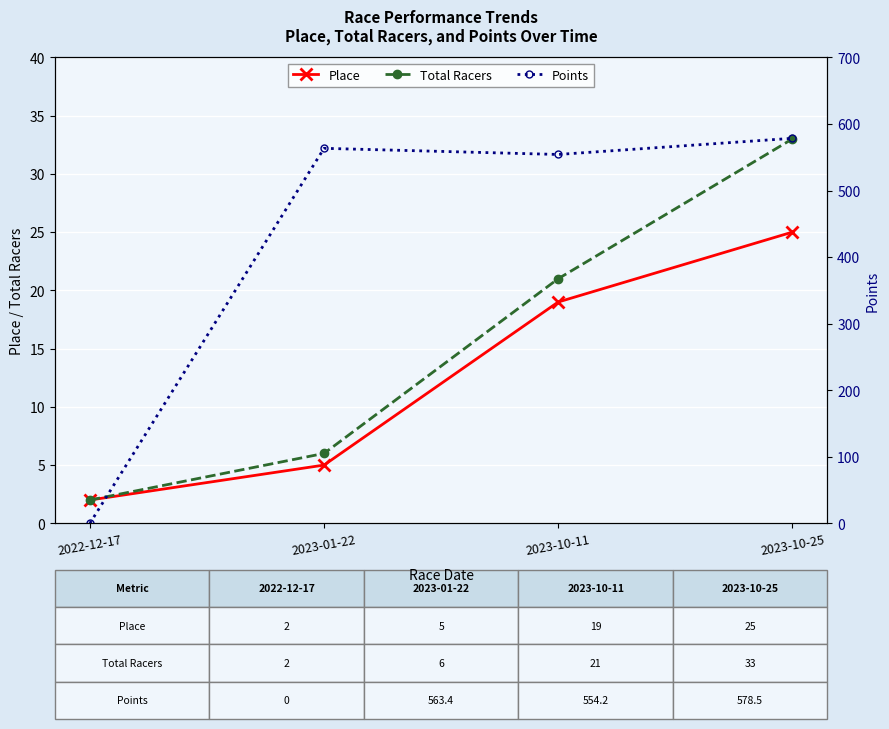

List the labels in order of Total Racers value, largest first.

2023-10-25, 2023-10-11, 2023-01-22, 2022-12-17